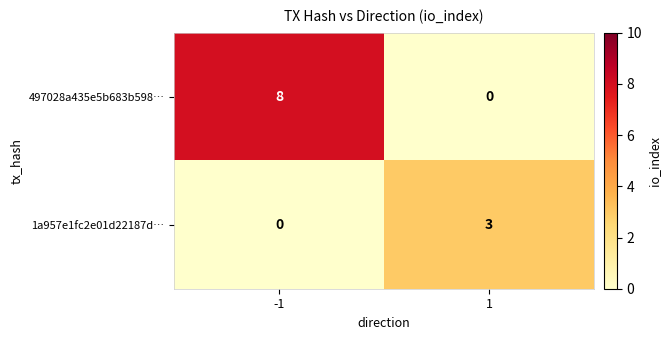

List the series in order of their peak value, lowest first.

1a957e1fc2e01d22187d…, 497028a435e5b683b598…